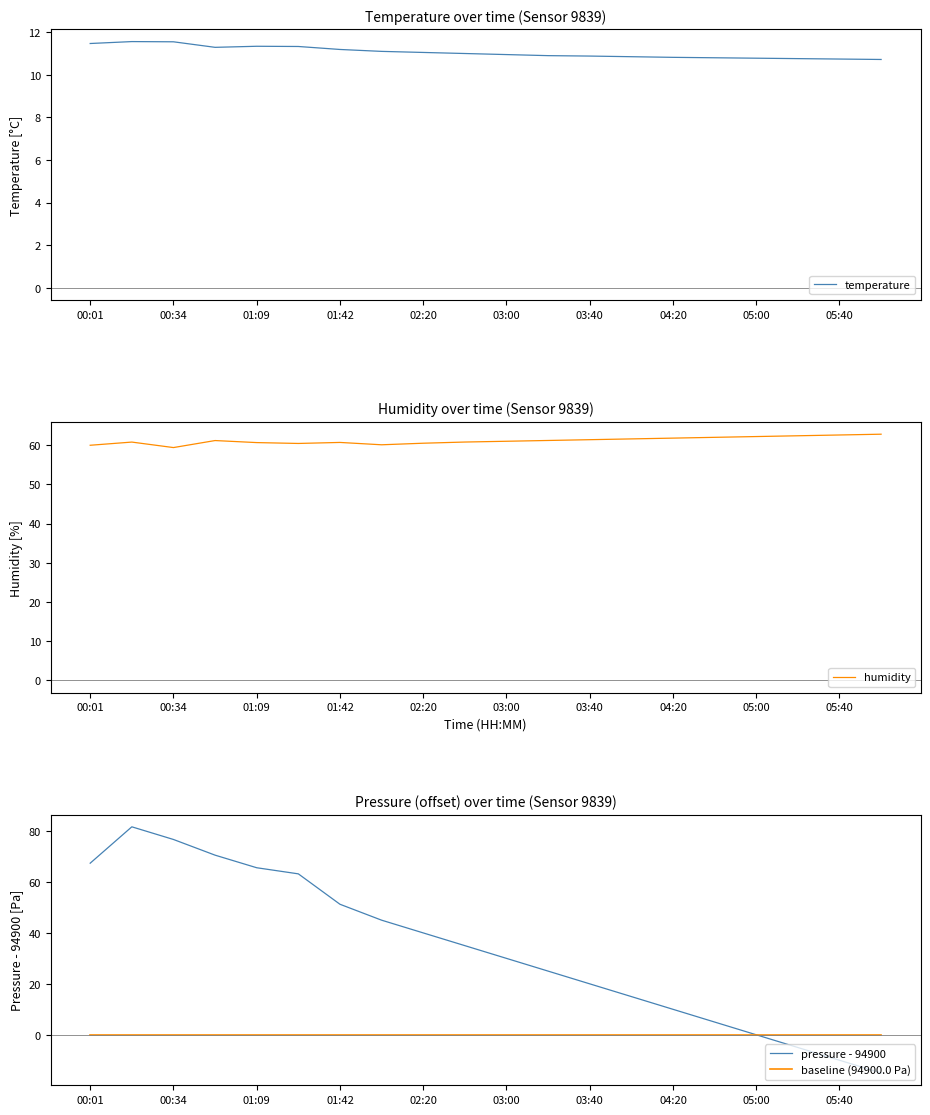

What is the highest value of the pressure - 94900 series?

81.7